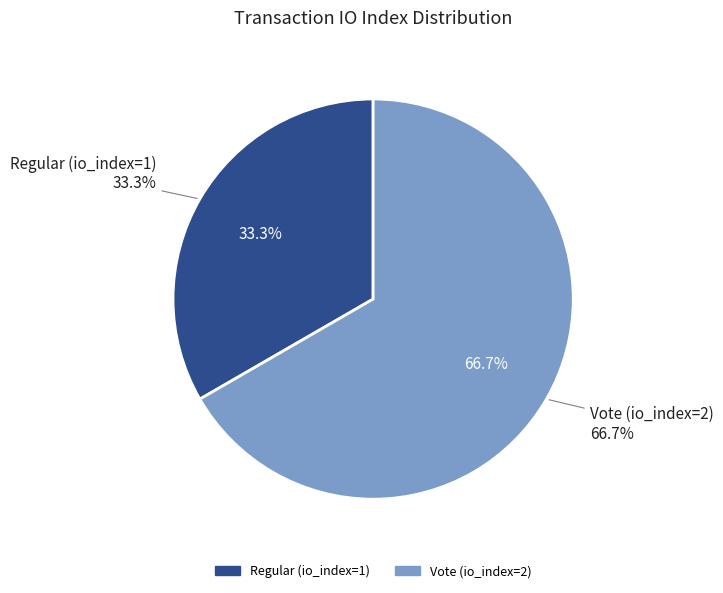

Count the number of slices in the pie.

2